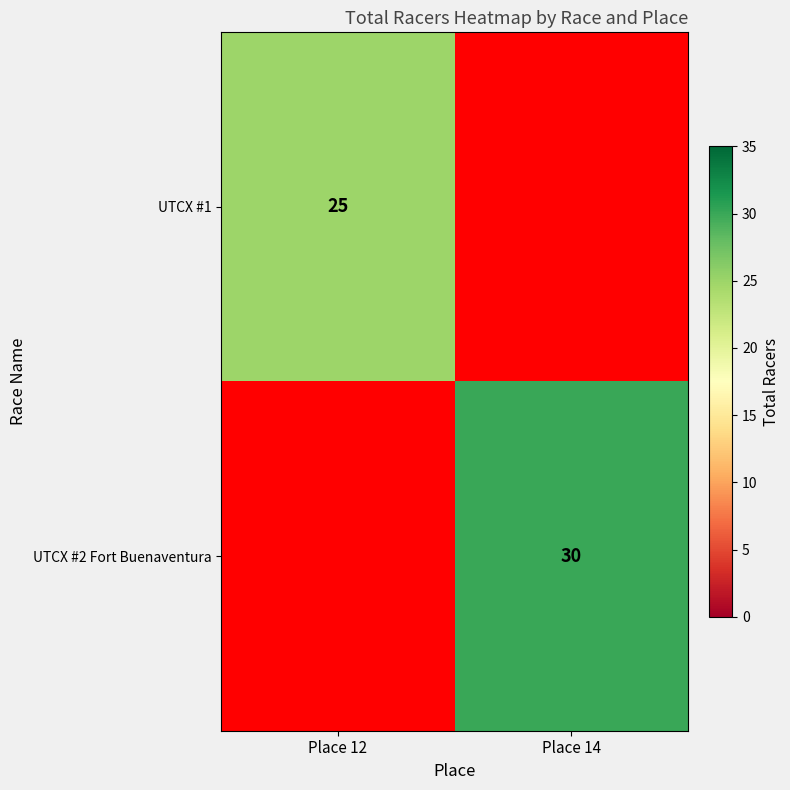

The value of UTCX #2 Fort Buenaventura at Place 14 is 8. True or false?

False